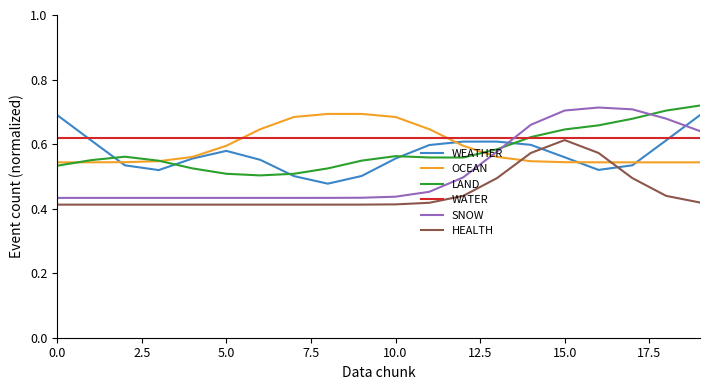

True or false: SNOW and WEATHER intersect in this chart.

True